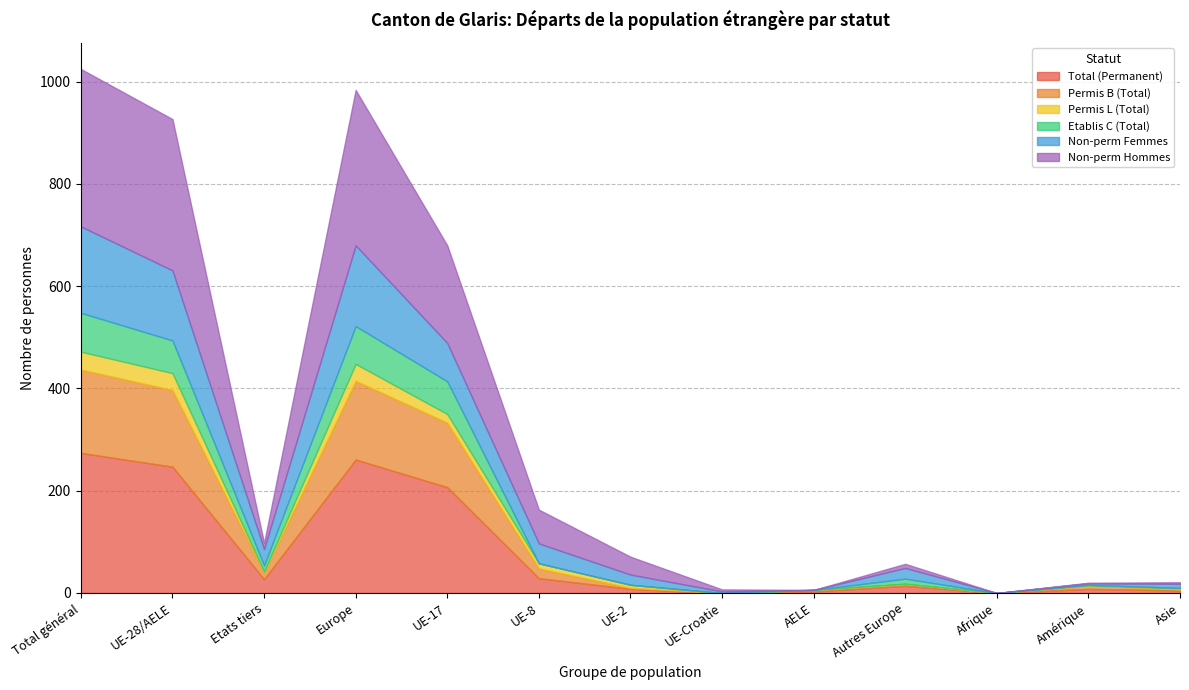

What is the maximum value shown in the chart?

308